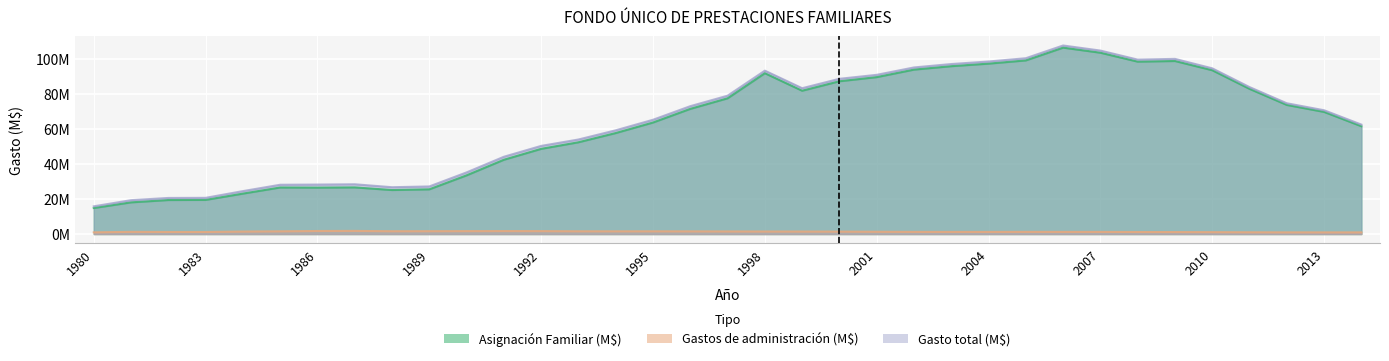

True or false: Asignación Familiar (M$) and Gasto total (M$) cross at least once.

False